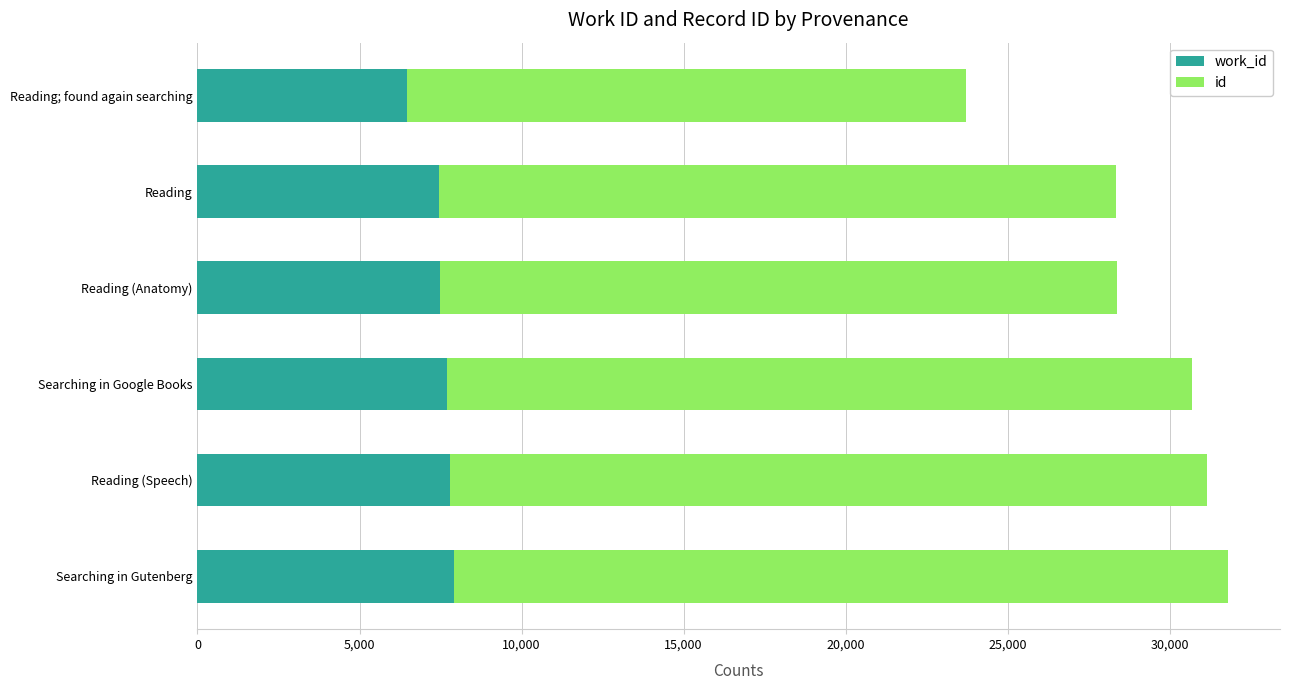

How many data points does each series have?

6